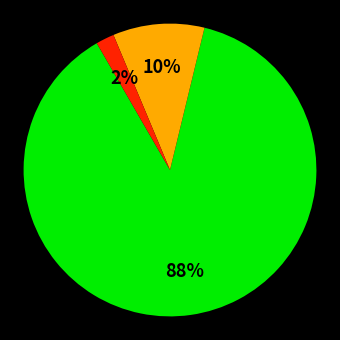

To the nearest percent, what is the average slice percentage?

33%